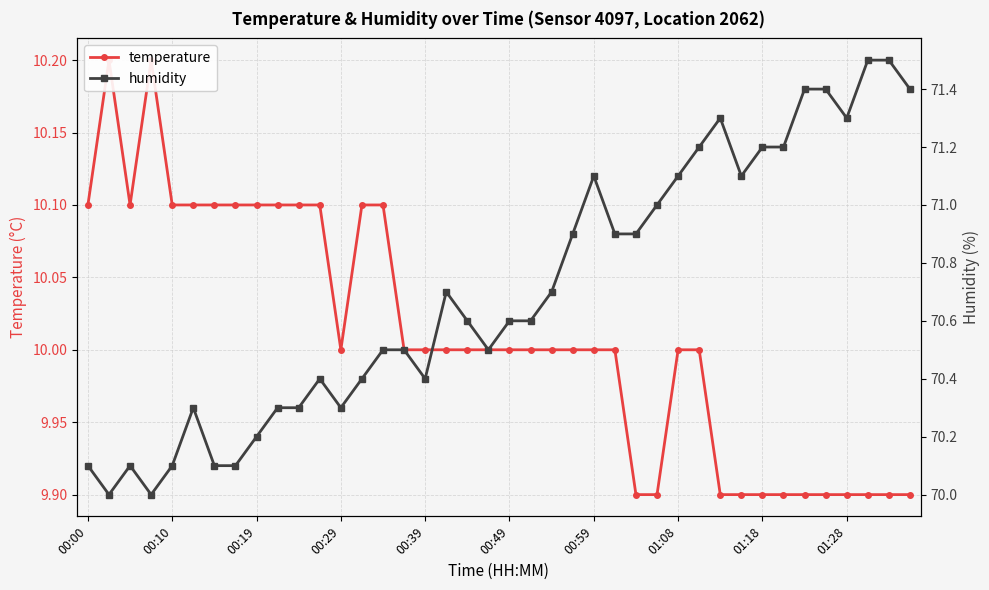

How many lines are shown in the chart?

2